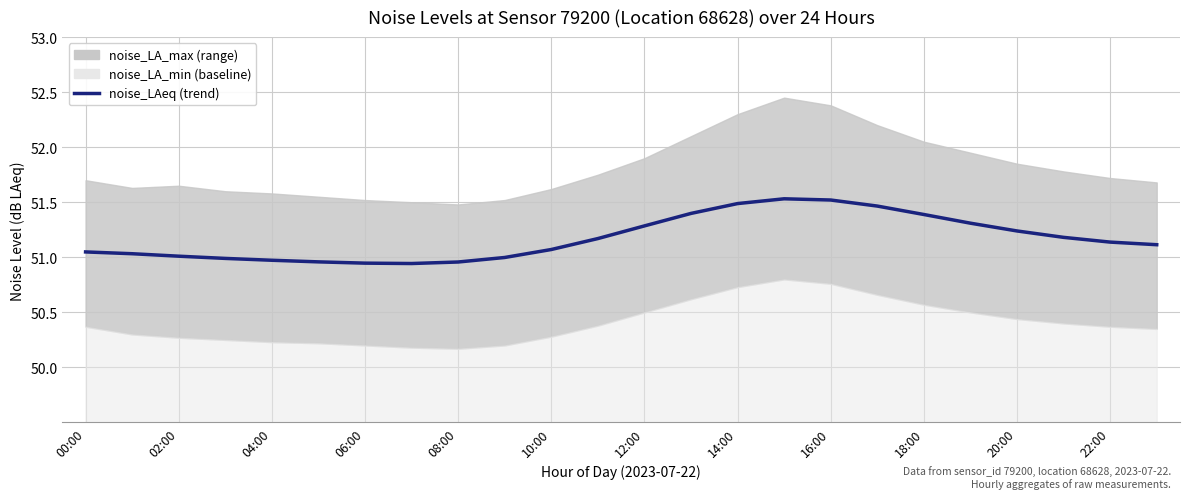

How many points are higher than both their immediate neighbors (excluding endpoints)?

1